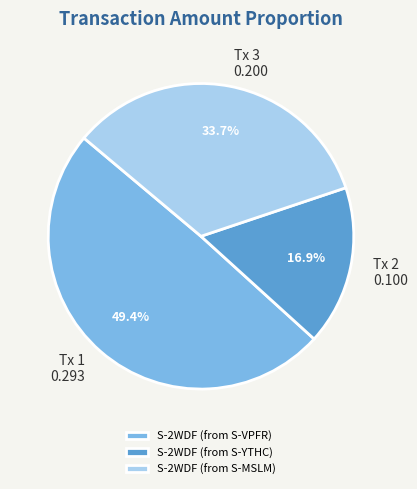

How many slices are in this pie chart?

3